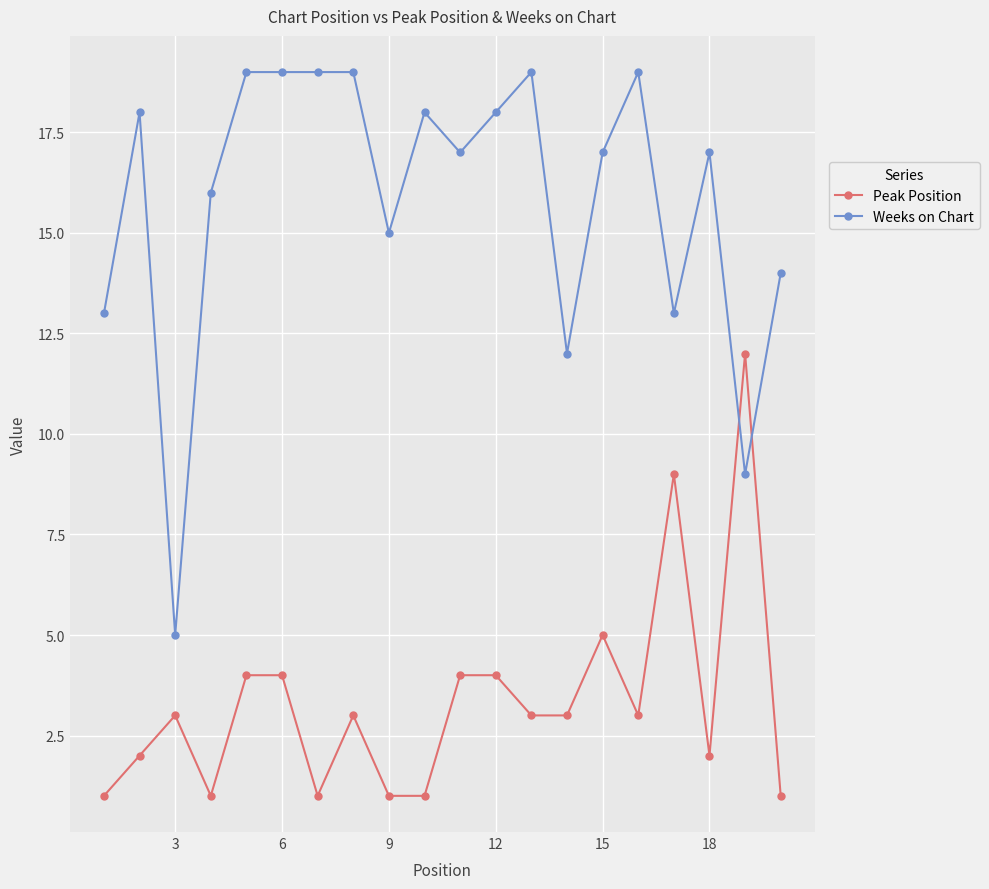

What is the difference between the second highest and minimum values in the Weeks on Chart series?

14